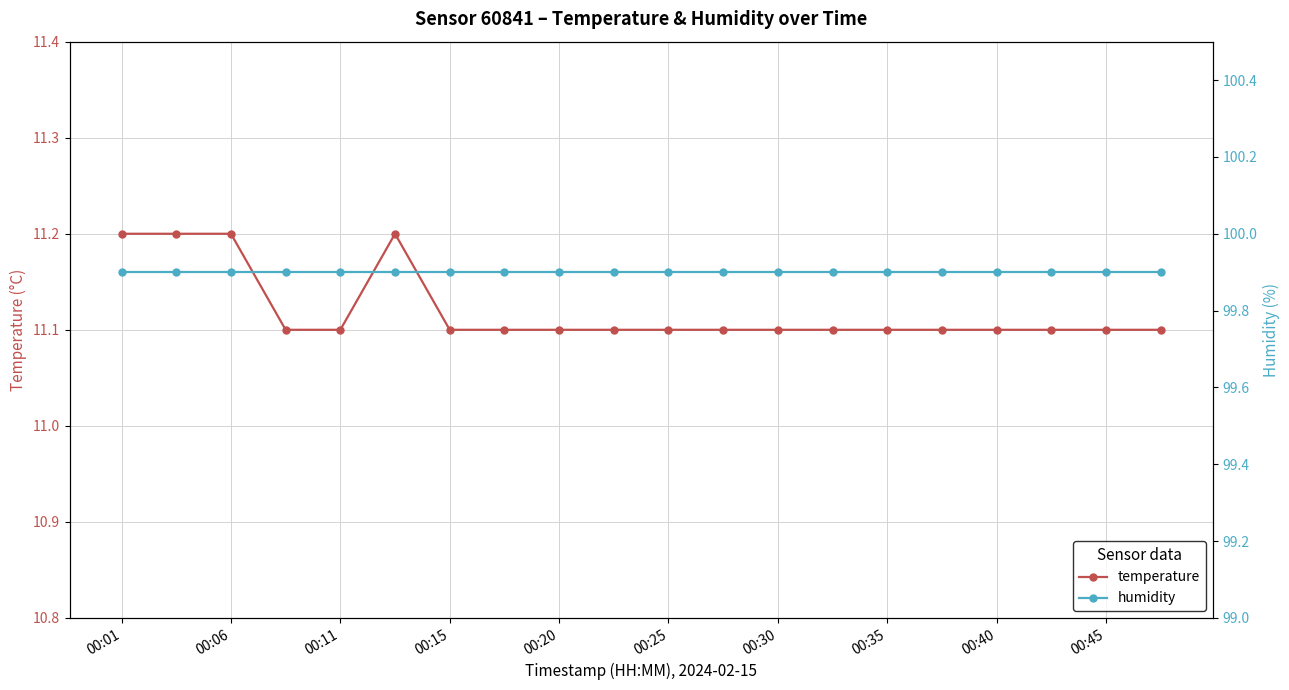

List the series in order of their overall mean, lowest first.

temperature, humidity